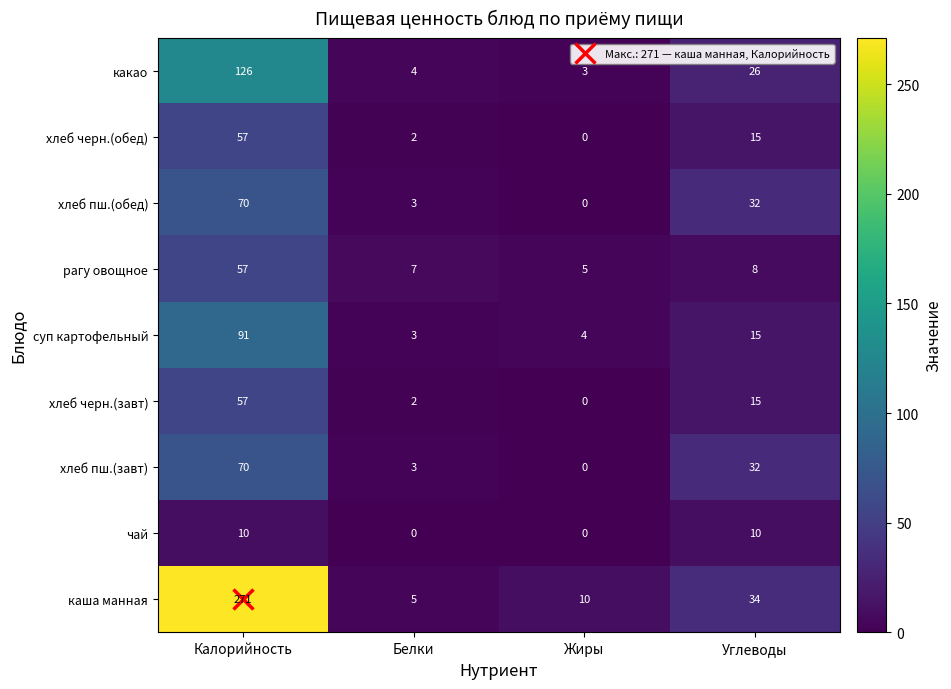

At which label does хлеб пш.(завт) first exceed 32?

Калорийность